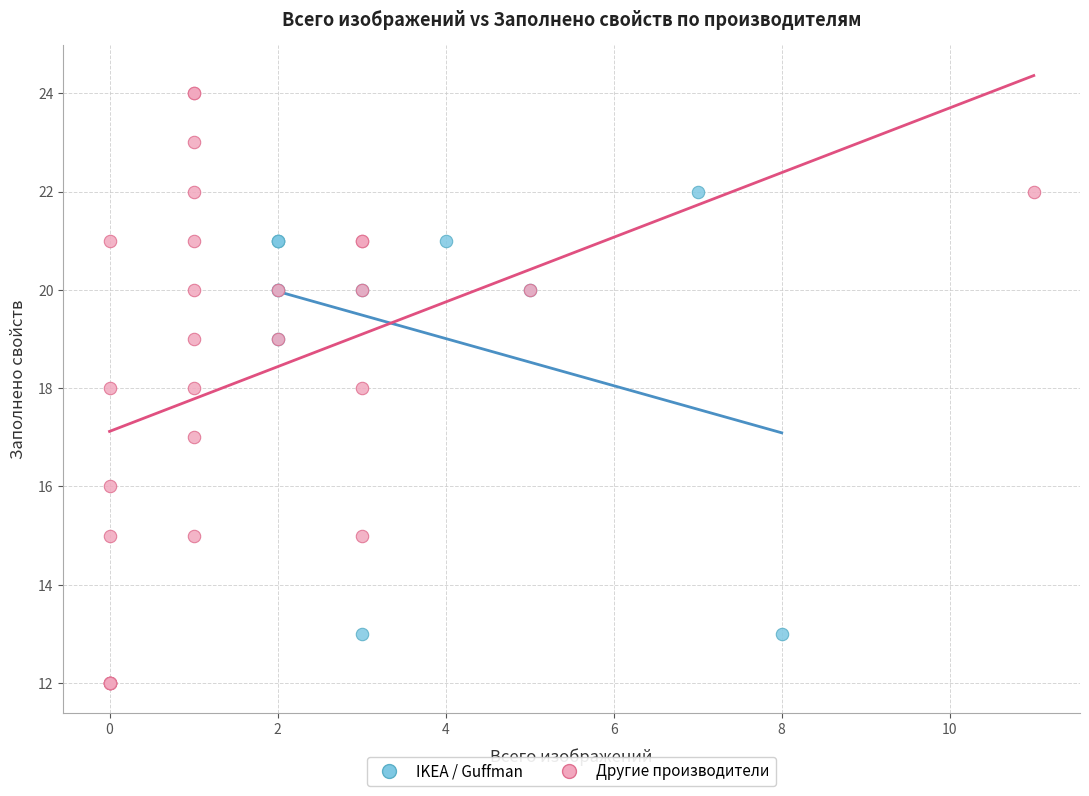

Which series contains the lowest Y value?

Другие производители